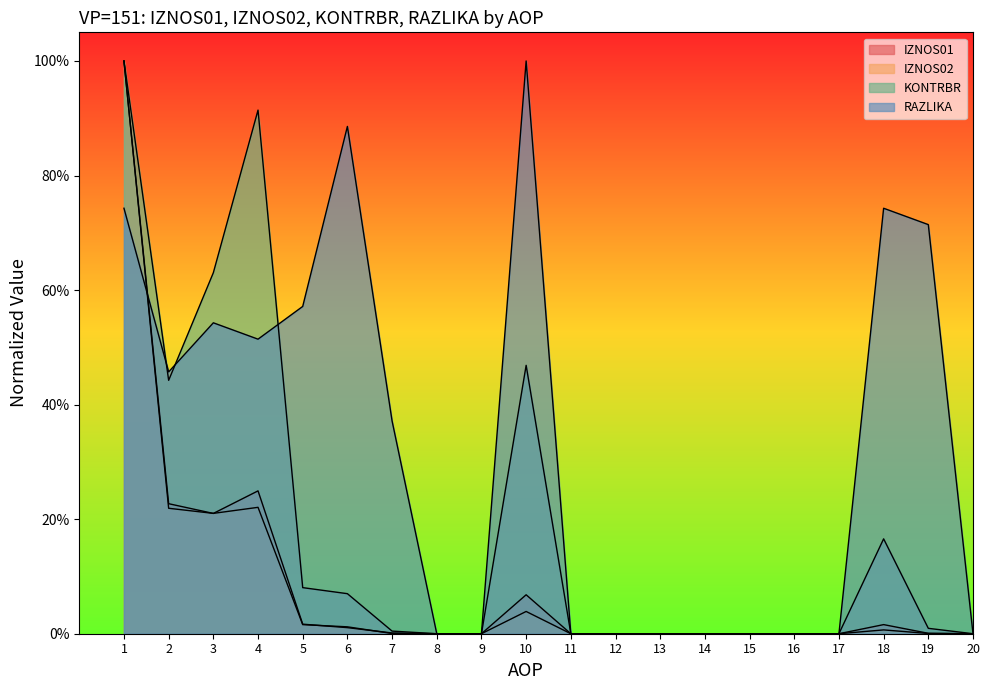

Is it true that RAZLIKA equals 1.0 at 10?

True